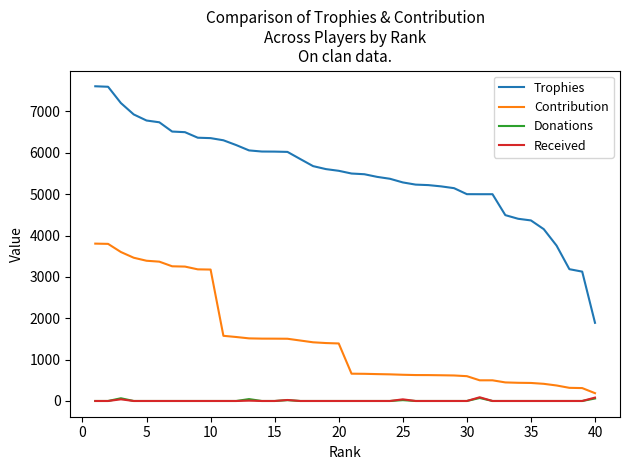

Which series has the largest range (max minus min)?

Trophies